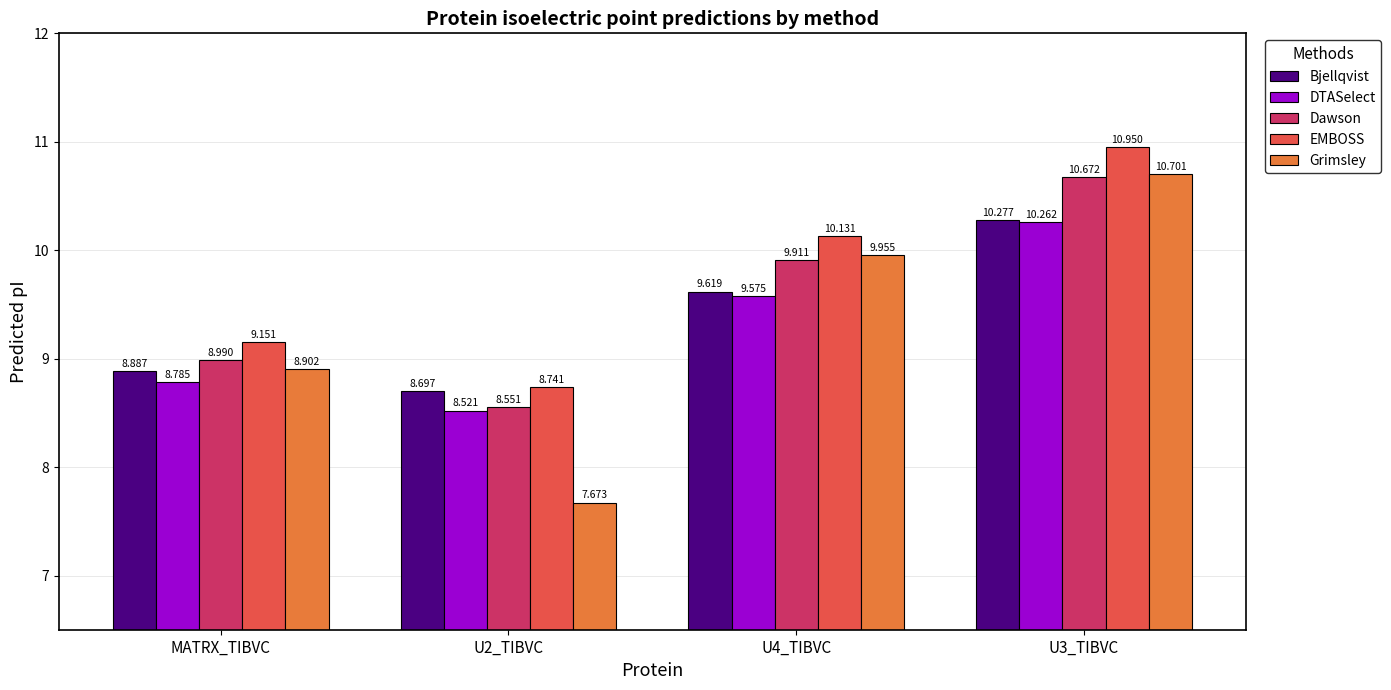

The value of EMBOSS at U4_TIBVC is 2.1. True or false?

False